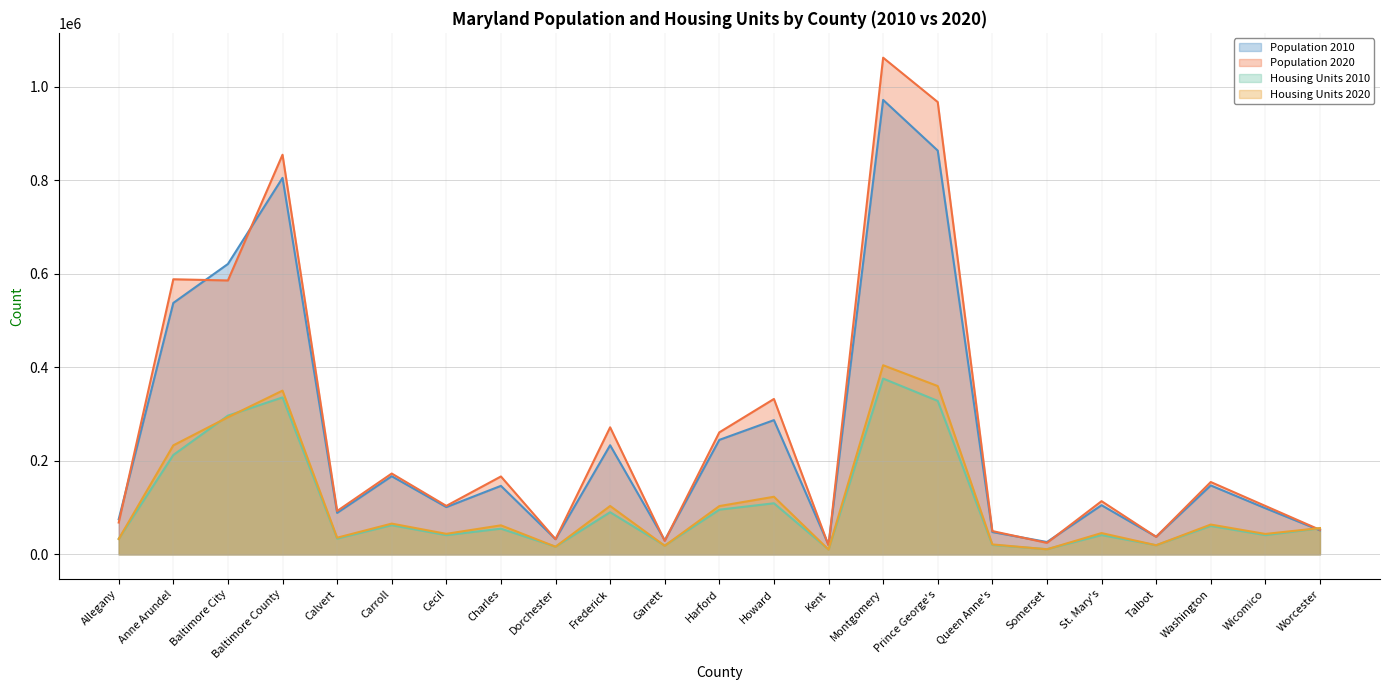

Which series has the largest range (max minus min)?

Population 2020